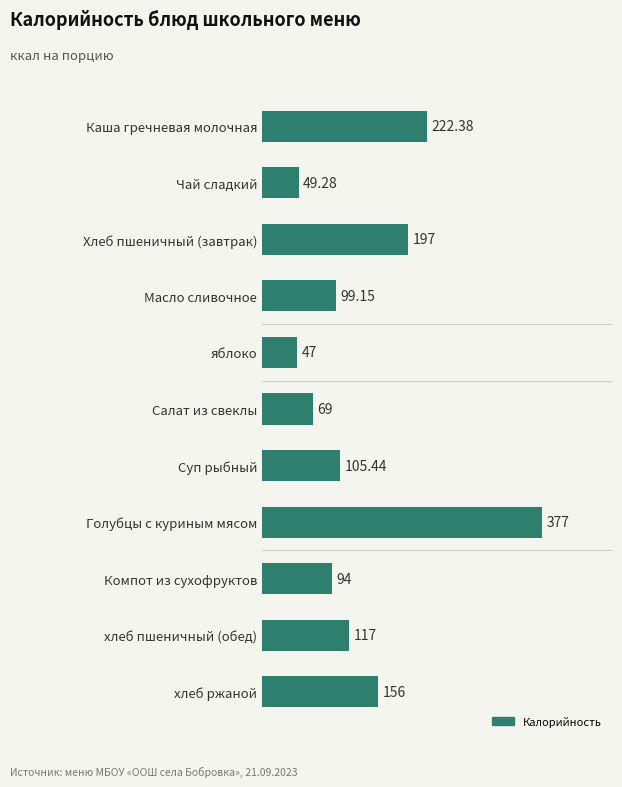

What is the difference between the second highest and second lowest values?

173.1